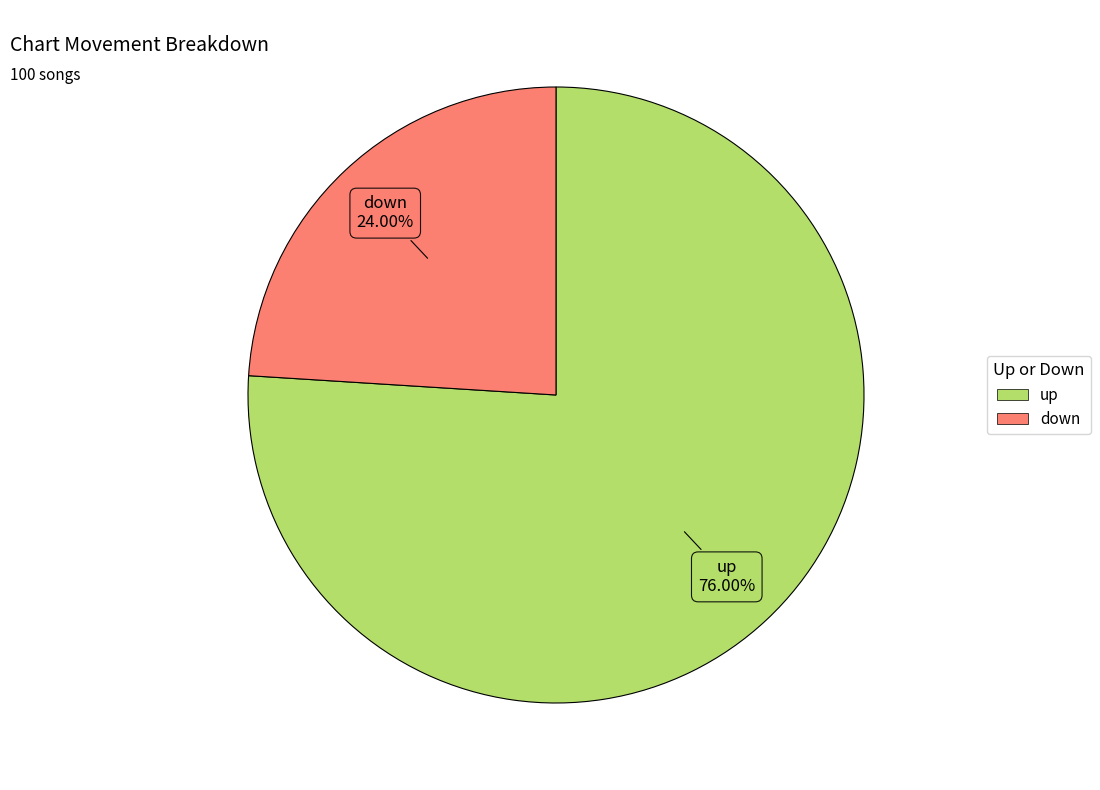

To the nearest percent, what percentage of the pie is down?

24%